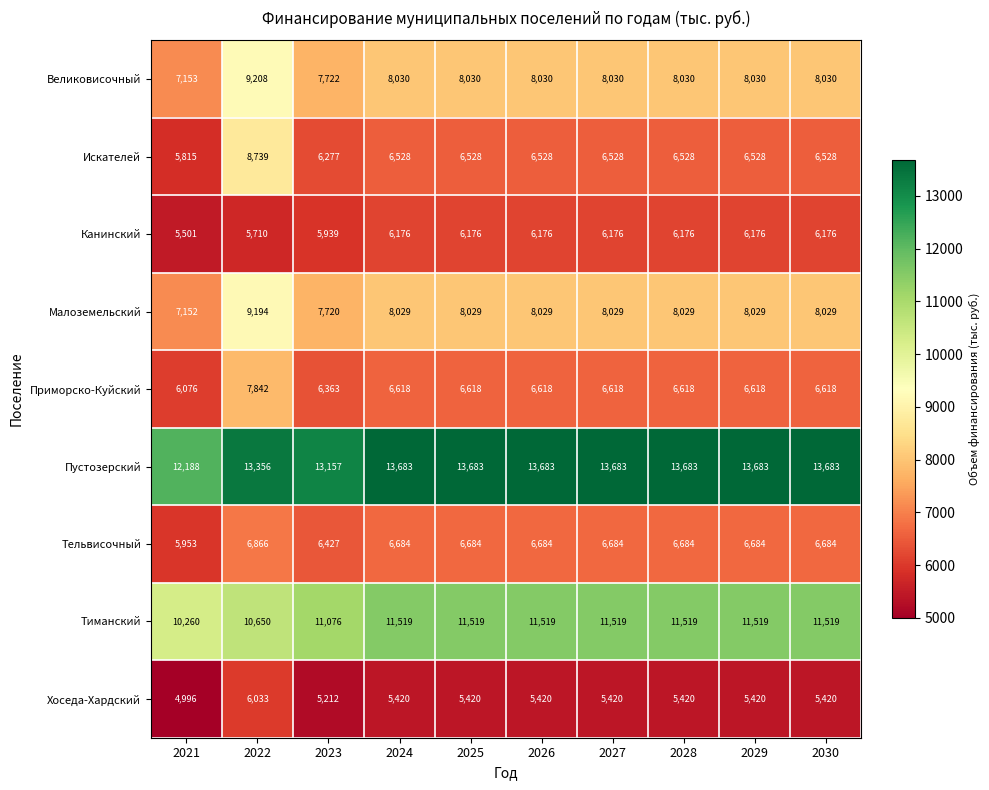

How many series are shown in this chart?

9